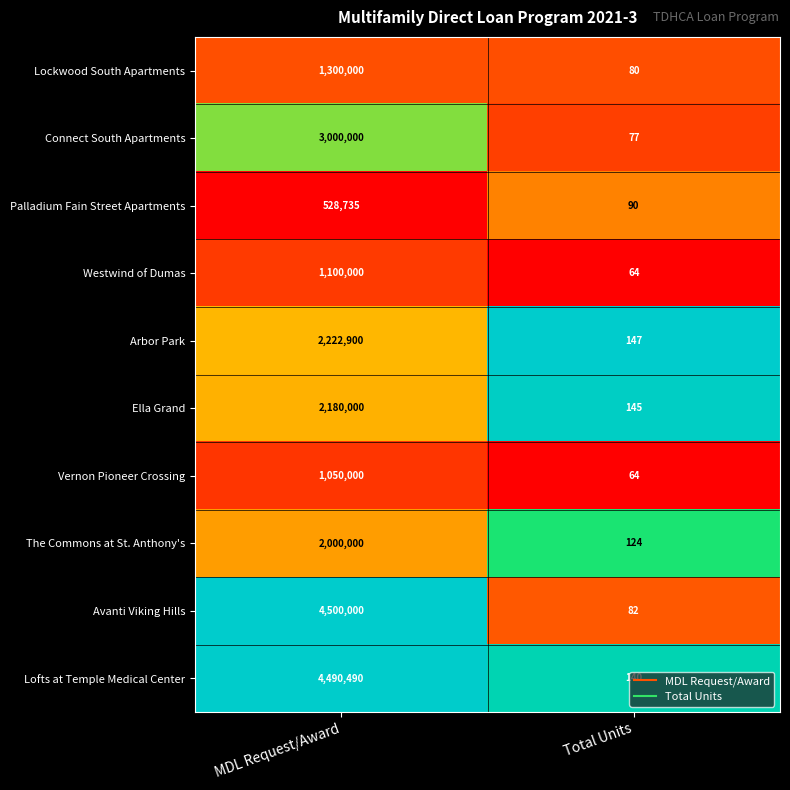

Rank the series at MDL Request/Award from highest to lowest value.

Avanti Viking Hills, Lofts at Temple Medical Center, Connect South Apartments, Arbor Park, Ella Grand, The Commons at St. Anthony's, Lockwood South Apartments, Westwind of Dumas, Vernon Pioneer Crossing, Palladium Fain Street Apartments